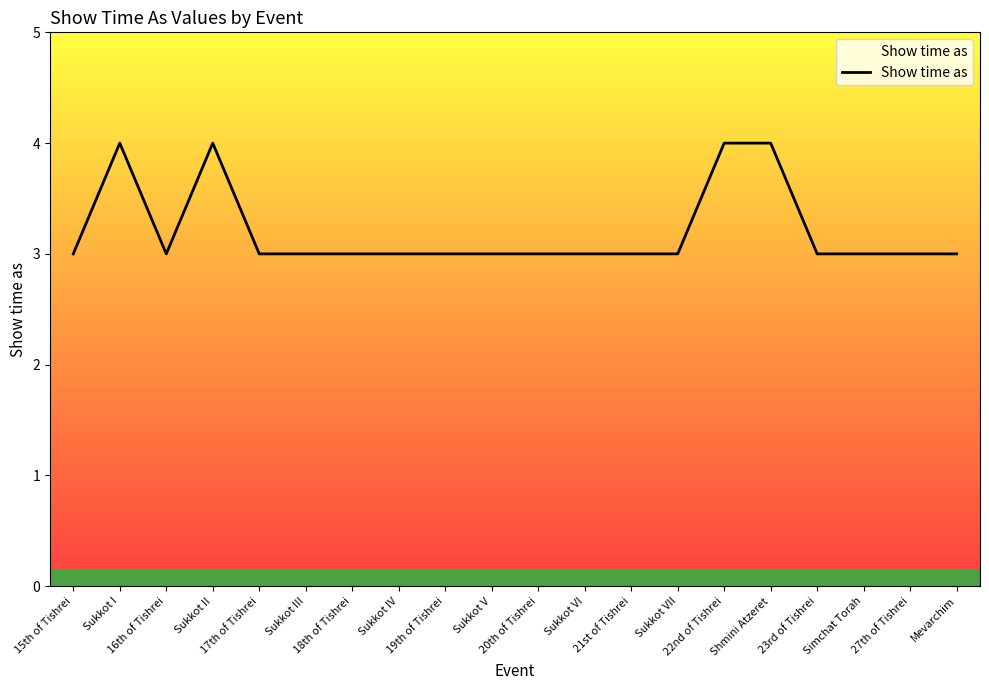

What is the minimum value shown in the chart?

3